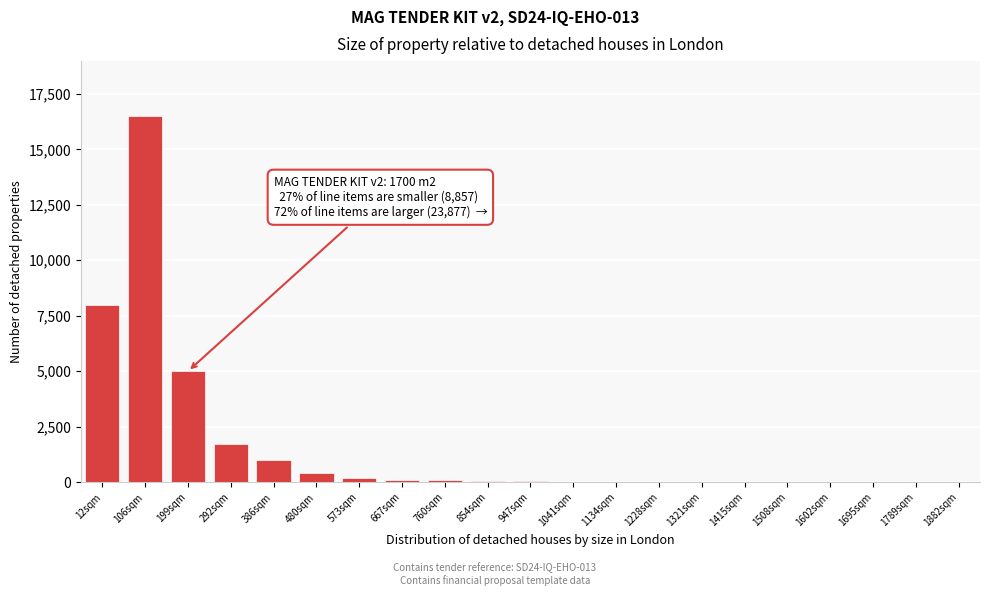

True or false: the data shows 10 at 1321sqm.

True